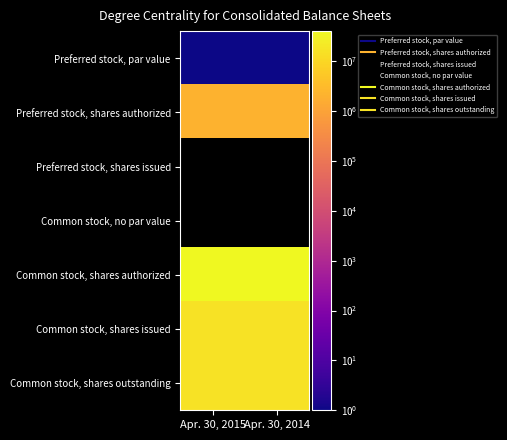

Reading left to right, list all the values displayed in this chart.

Preferred stock, par value: Apr. 30, 2015=1	Apr. 30, 2014=1
Preferred stock, shares authorized: Apr. 30, 2015=2000000	Apr. 30, 2014=2000000
Preferred stock, shares issued: Apr. 30, 2015=0	Apr. 30, 2014=0
Common stock, no par value: Apr. 30, 2015=0	Apr. 30, 2014=0
Common stock, shares authorized: Apr. 30, 2015=40000000	Apr. 30, 2014=40000000
Common stock, shares issued: Apr. 30, 2015=16079671	Apr. 30, 2014=15476298
Common stock, shares outstanding: Apr. 30, 2015=16079671	Apr. 30, 2014=15476298